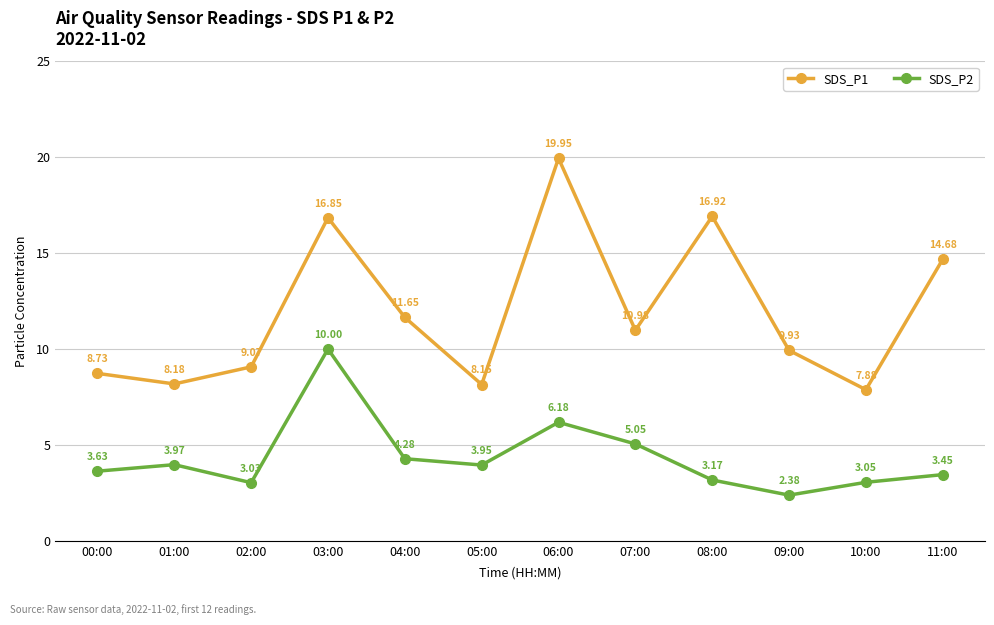

Rank the series by their average value, from lowest to highest.

SDS_P2, SDS_P1